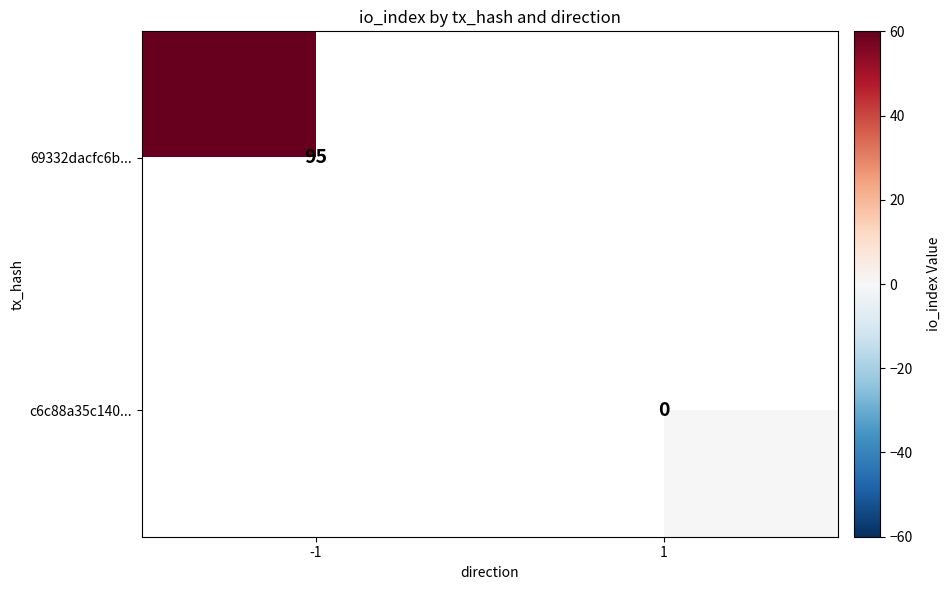

Is it true that 69332dacfc6b... equals 147.9 at -1?

False